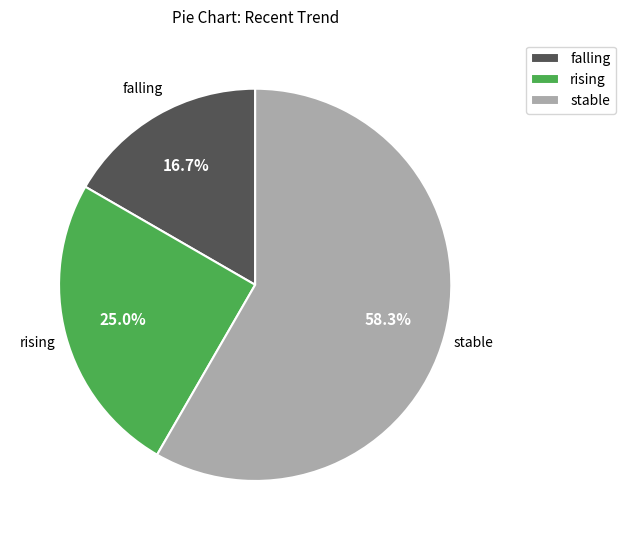

How many segments does this pie chart have?

3